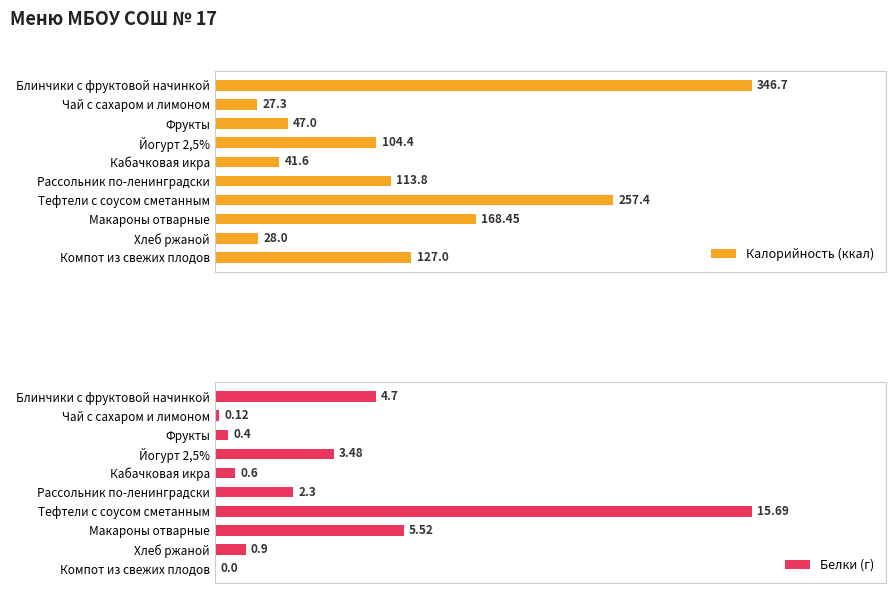

How many groups of bars are there?

10